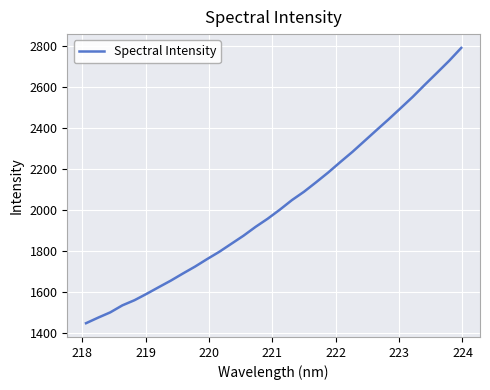

What is the maximum value shown in the chart?

2789.3